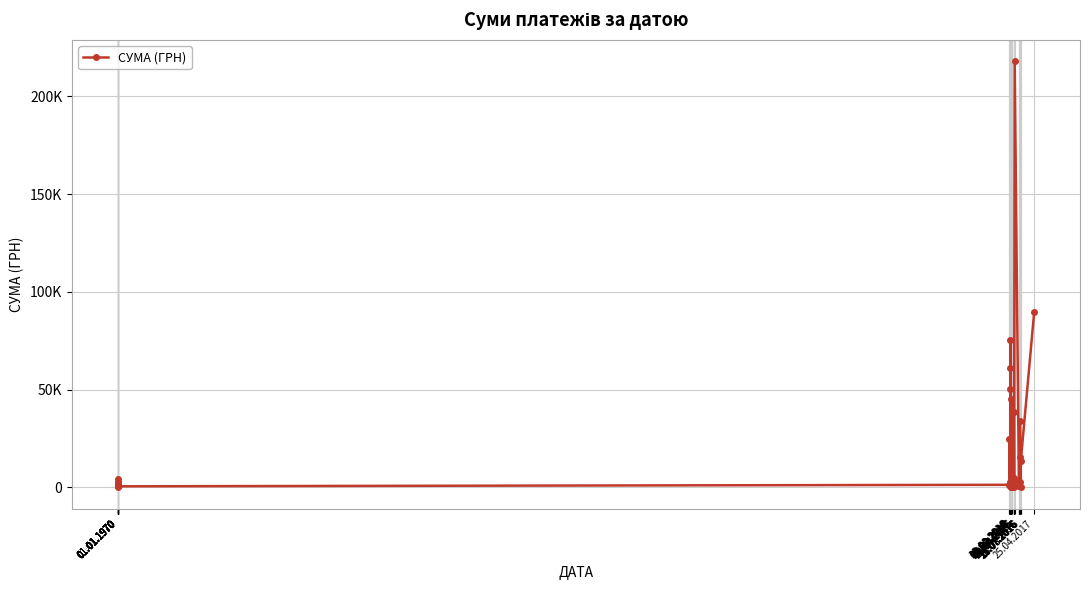

How many distinct data groups are displayed?

1